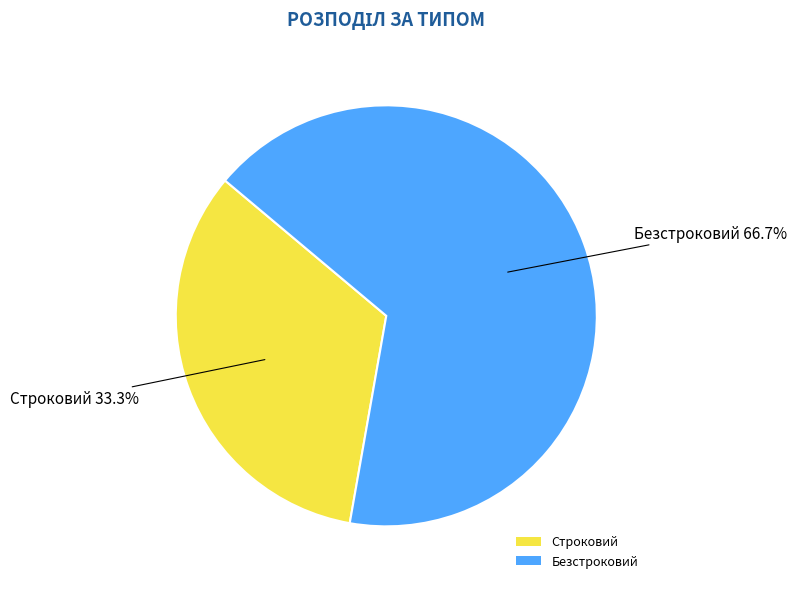

Rank the categories by value from lowest to highest.

Строковий, Безстроковий